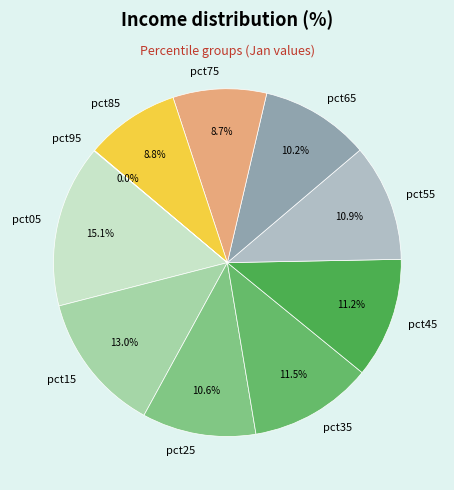

True or false: pct75 accounts for 3% of the total.

False